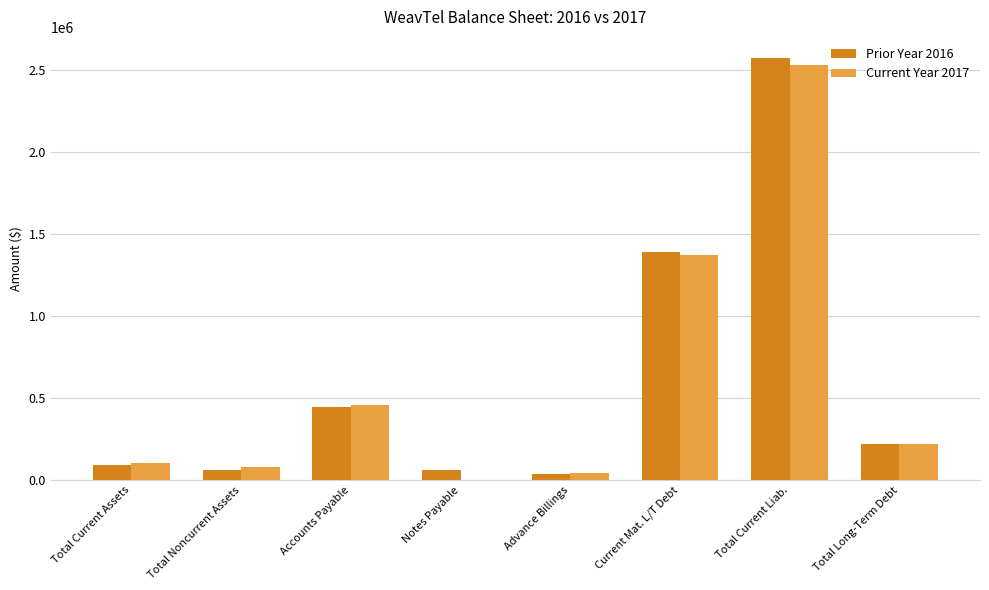

What are all the series names shown in the legend?

Prior Year 2016, Current Year 2017